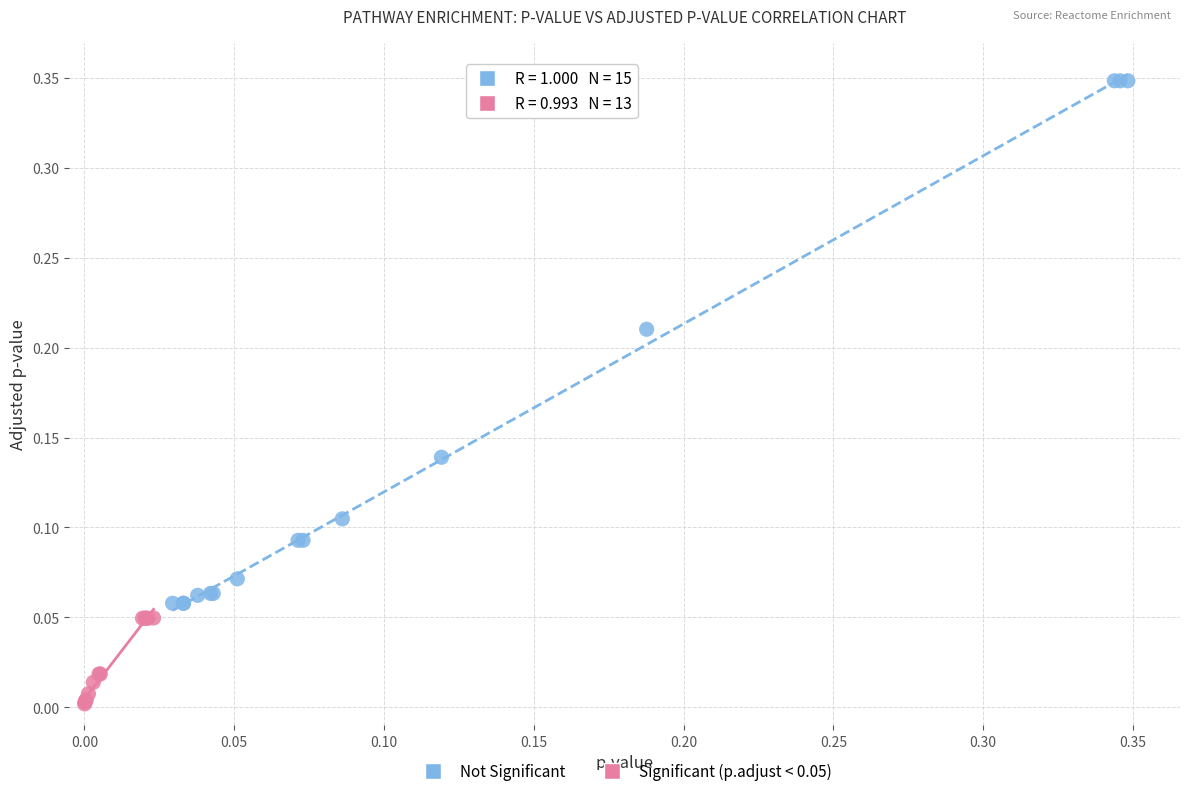

What are all the series names shown in the legend?

Not Significant, Significant (p.adjust < 0.05)